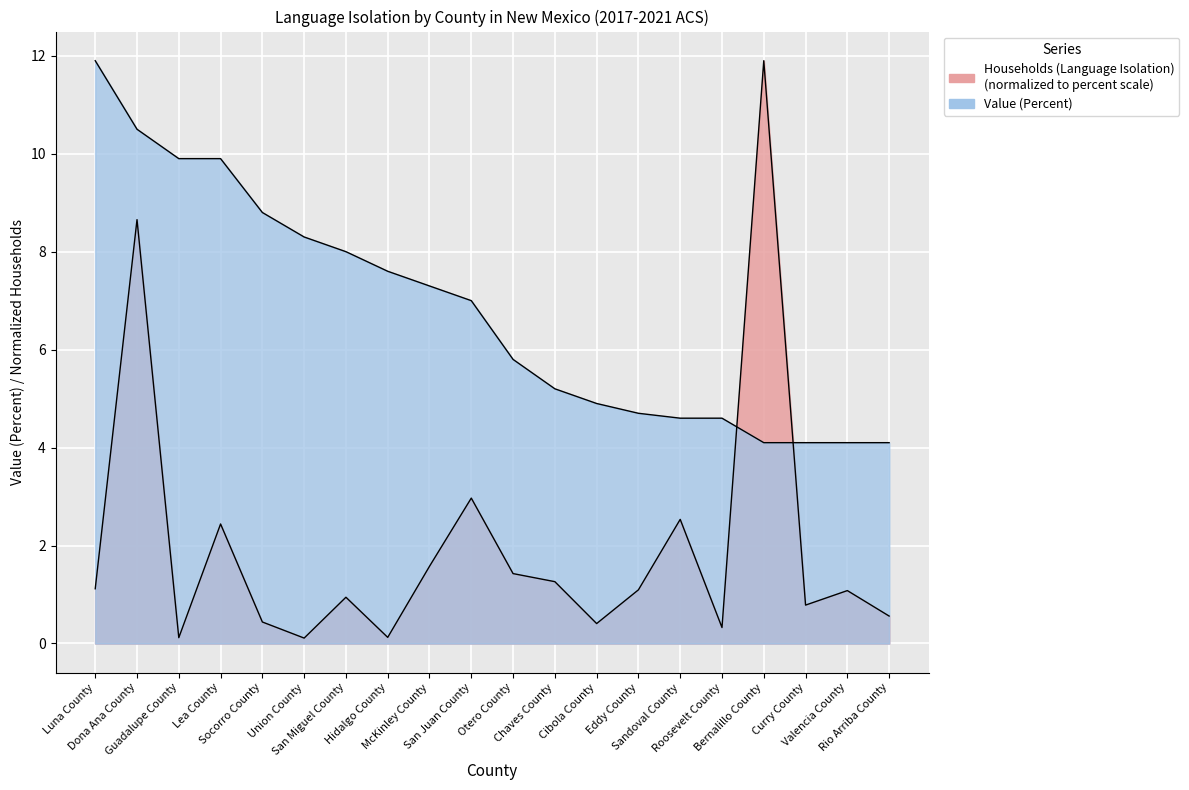

How many times do Households (Language Isolation) and Value (Percent) cross each other?

2